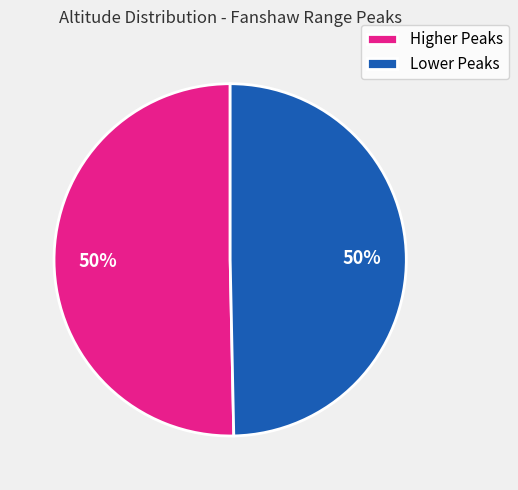

Approximately how many times larger is the value at Higher Peaks compared to Lower Peaks?

1.0